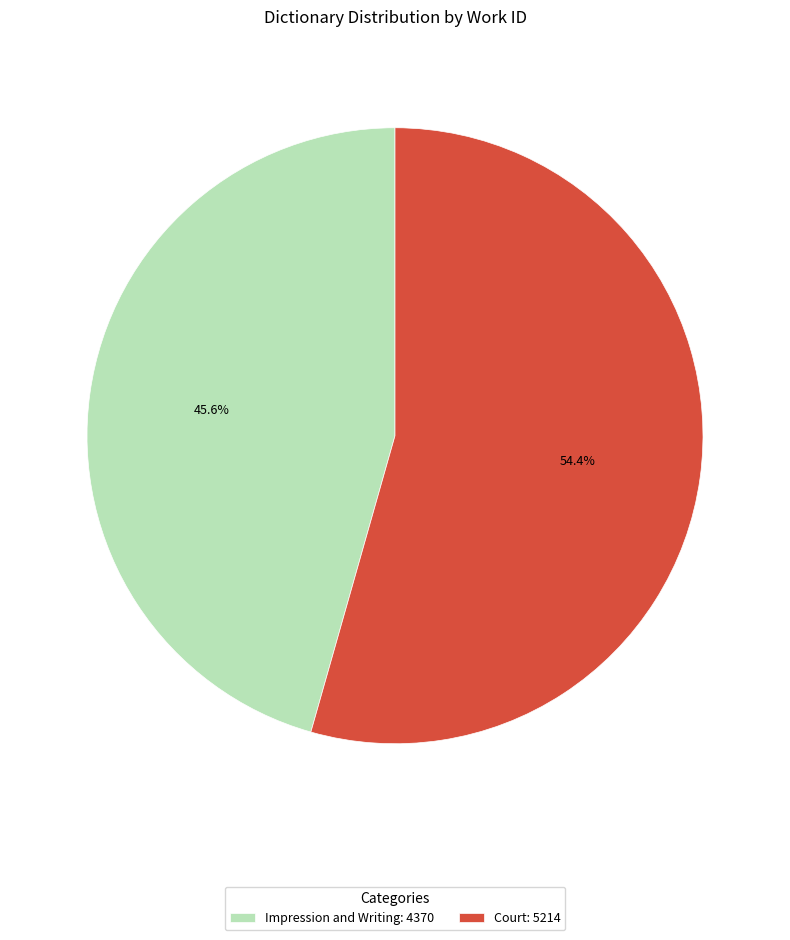

To the nearest percent, what portion does Court represent?

54%